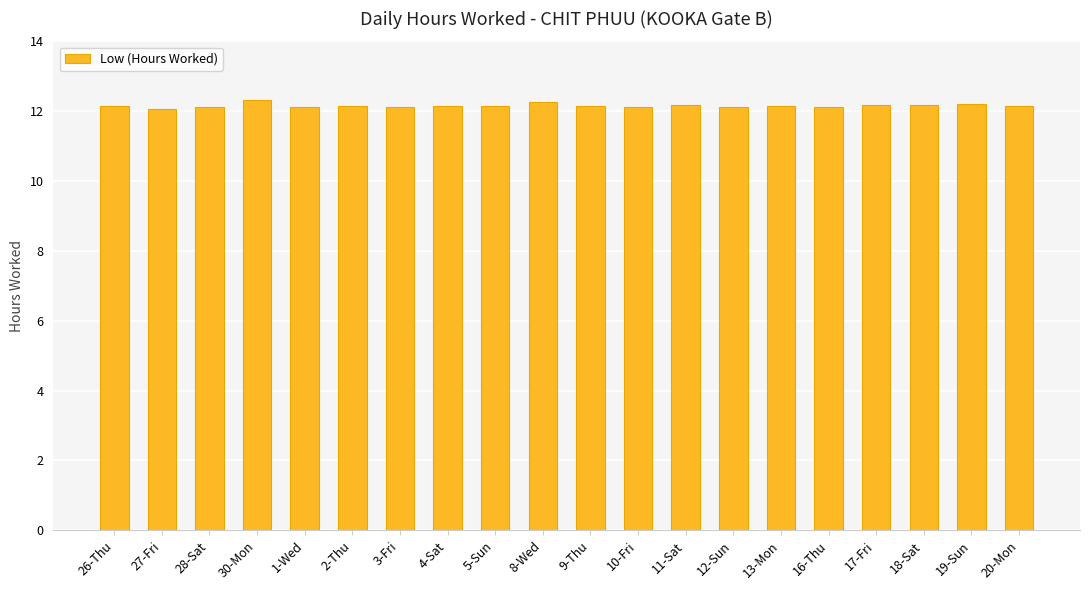

What position from the left is 13-Mon?

15